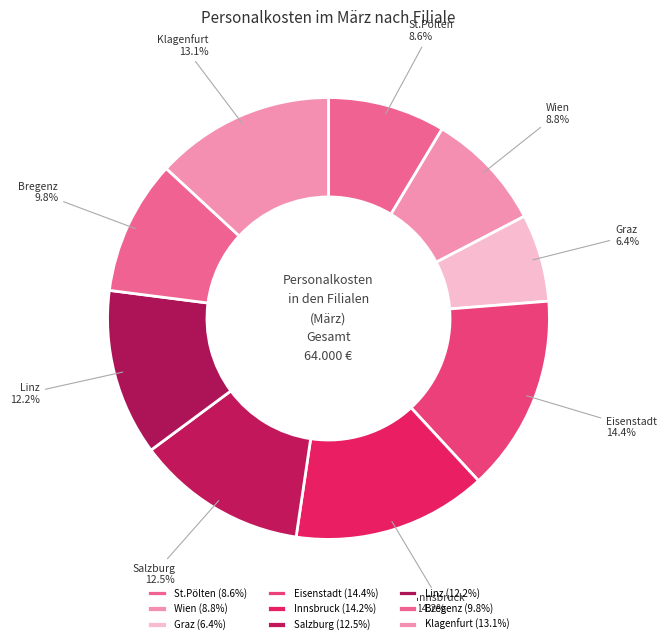

Is it true that Graz is 6% of the pie?

True